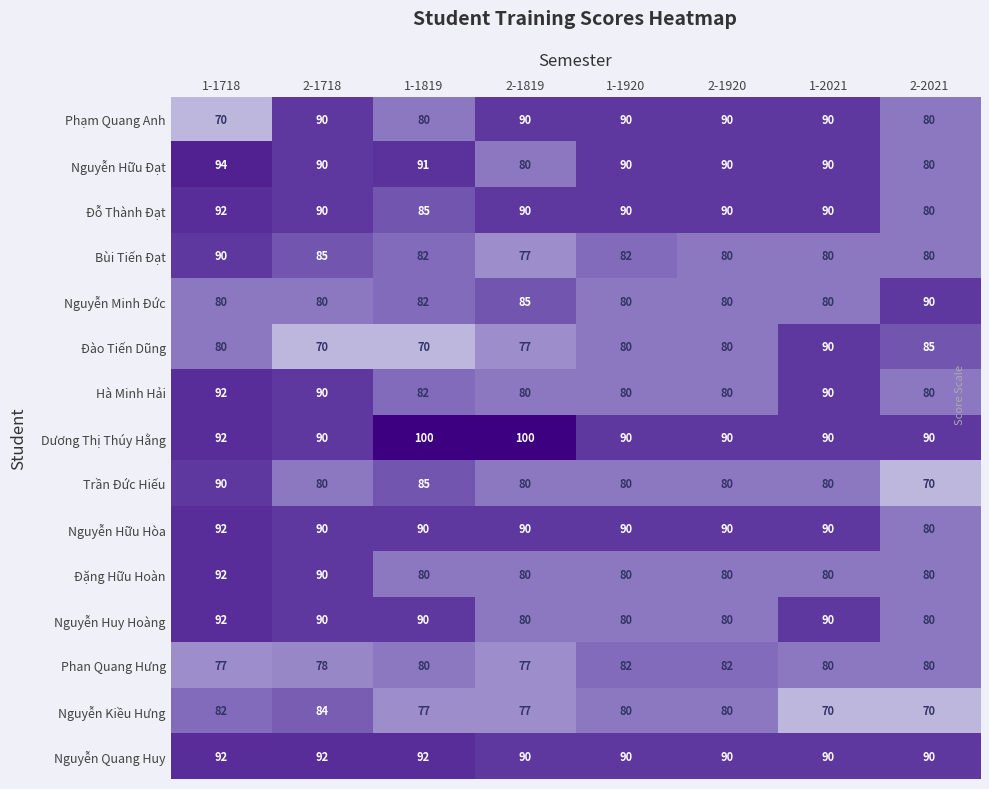

Which series has the largest total across all categories?

Dương Thị Thúy Hằng